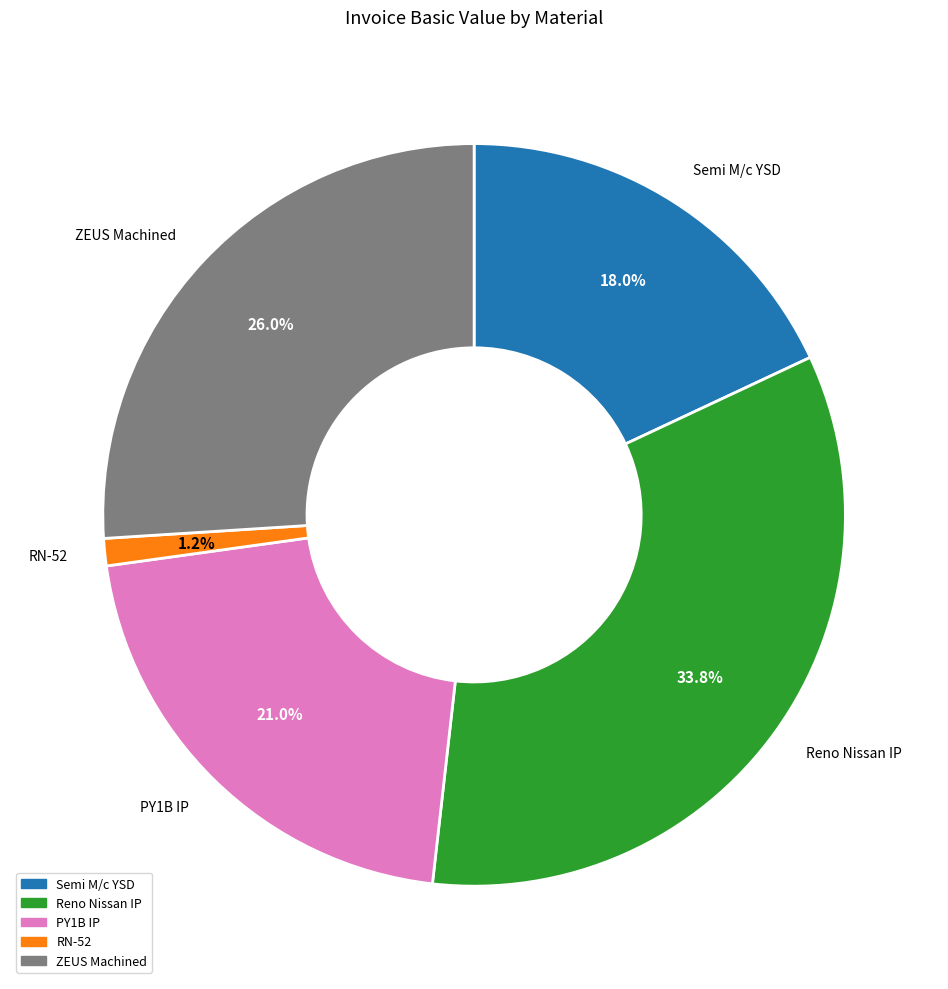

Does Semi M/c YSD account for over 50% of the chart?

No